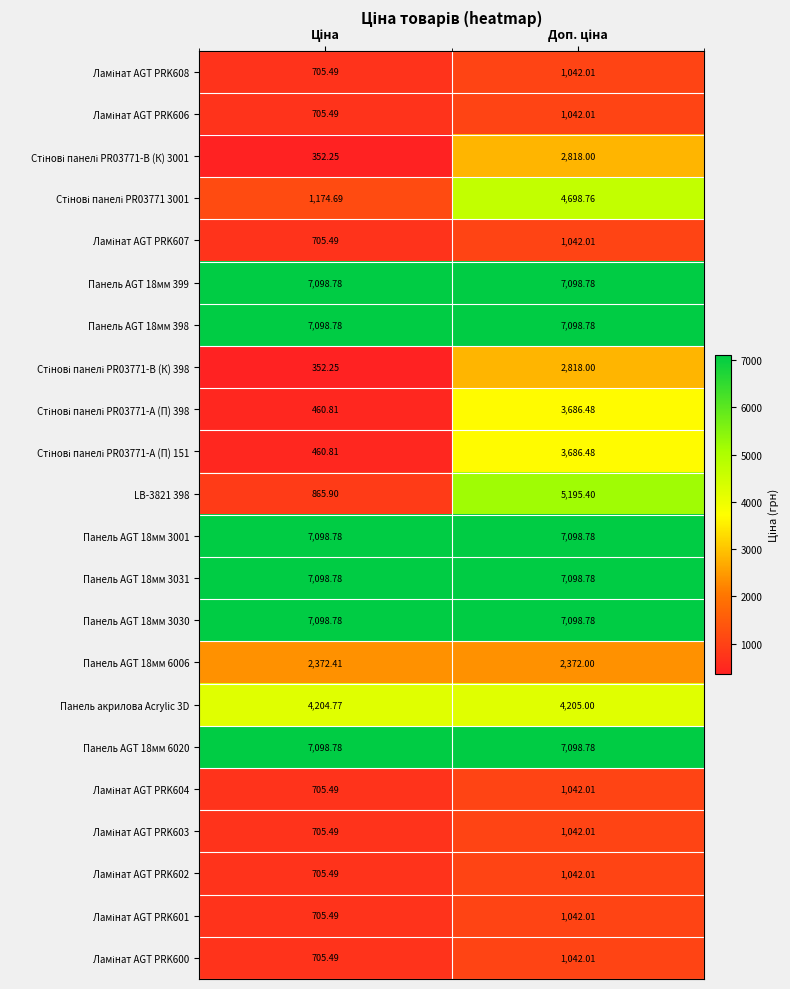

Count the number of data series in this chart.

22